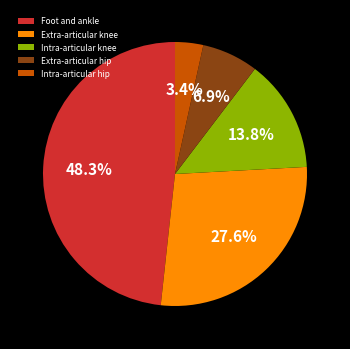

What is the largest slice in the pie chart?

Foot and ankle